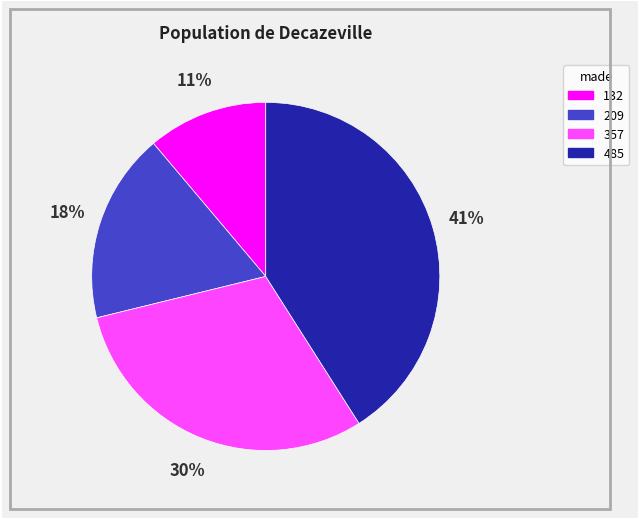

Rank the categories by value from lowest to highest.

132, 209, 357, 485